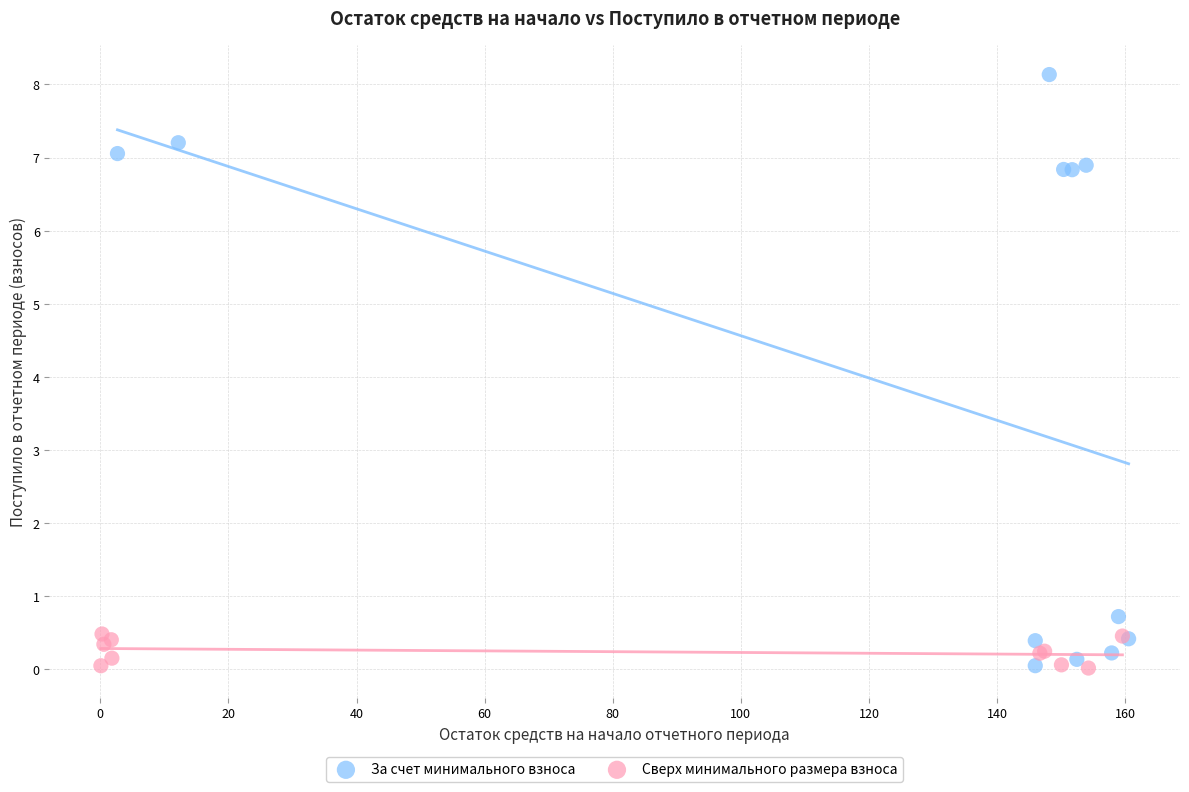

Which series has the widest spread of Y values?

За счет минимального взноса